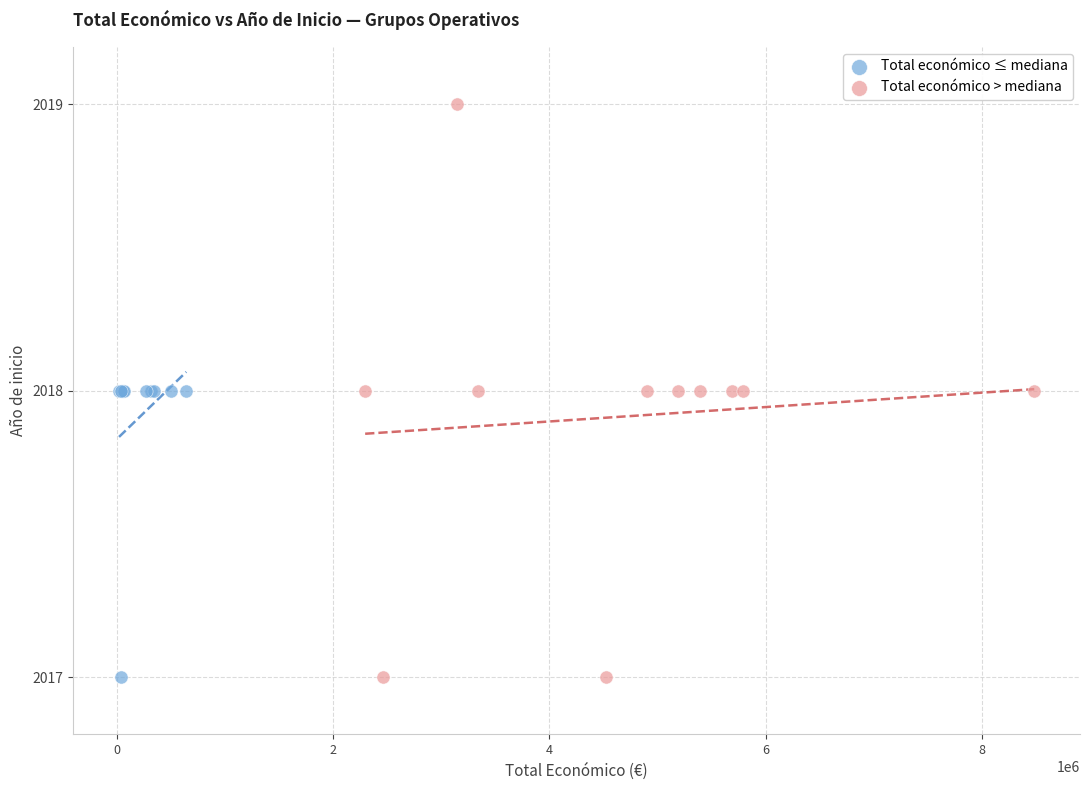

Which series contains the highest Y value?

Total económico > mediana